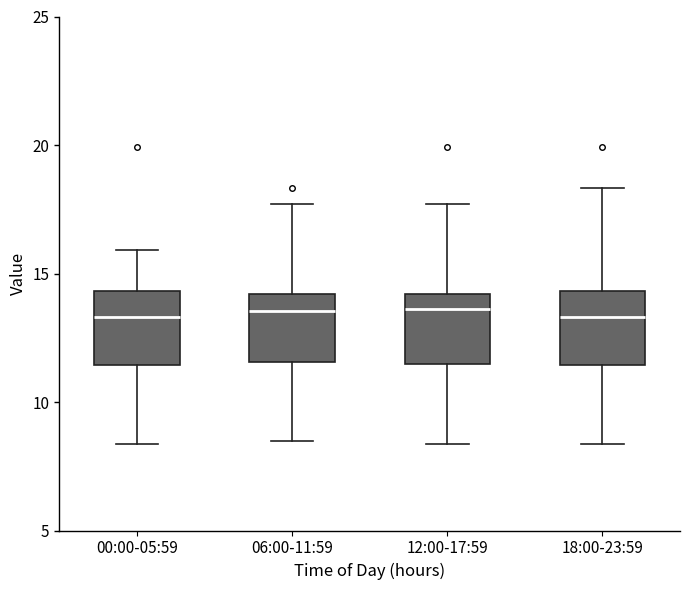

Reading left to right, read every box against the y-axis: the position of its median line, the range the box covers, and the ends of its whiskers. The values are not printed on the chart, so give them approximately, as read against the axis.

00:00-05:59: median 13.5, box 11.5 to 14.5, whiskers 8.5 to 16.0
06:00-11:59: median 13.5, box 11.5 to 14.0, whiskers 8.5 to 17.5
12:00-17:59: median 13.5, box 11.5 to 14.0, whiskers 8.5 to 17.5
18:00-23:59: median 13.5, box 11.5 to 14.5, whiskers 8.5 to 18.5